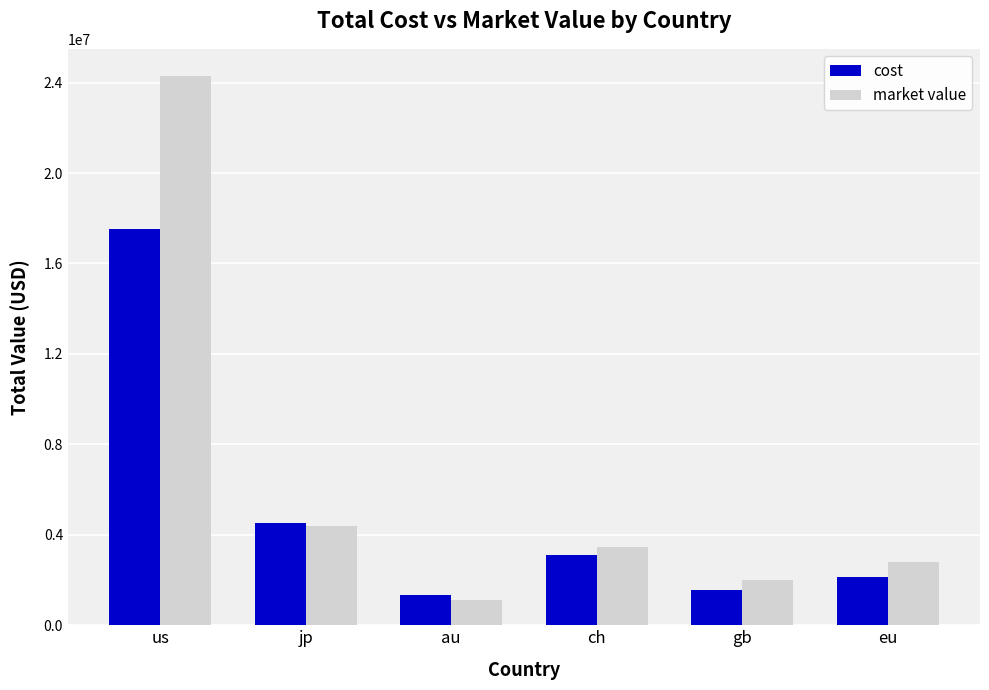

What is the label of the 5th bar from the right?

jp